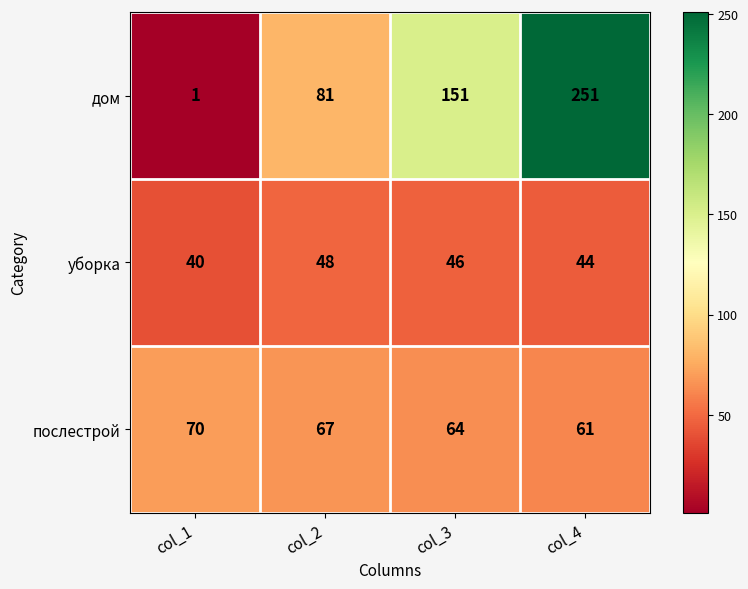

What is the difference between the уборка values at col_3 and col_1?

6